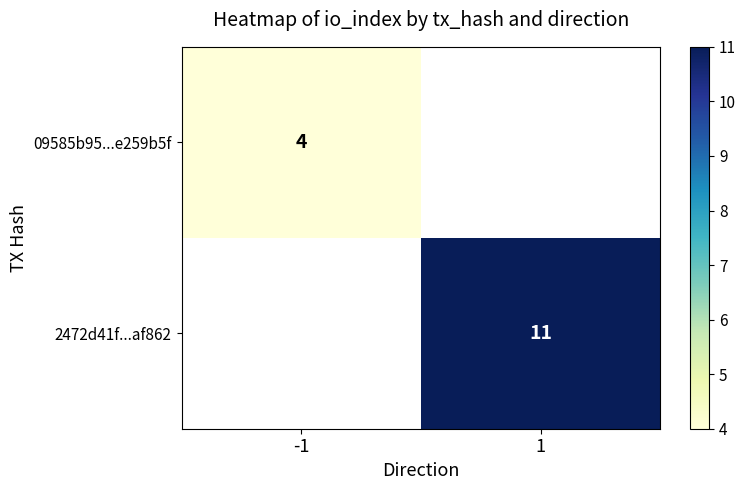

The 2472d41f...af862 series shows 18 at 1. True or false?

False